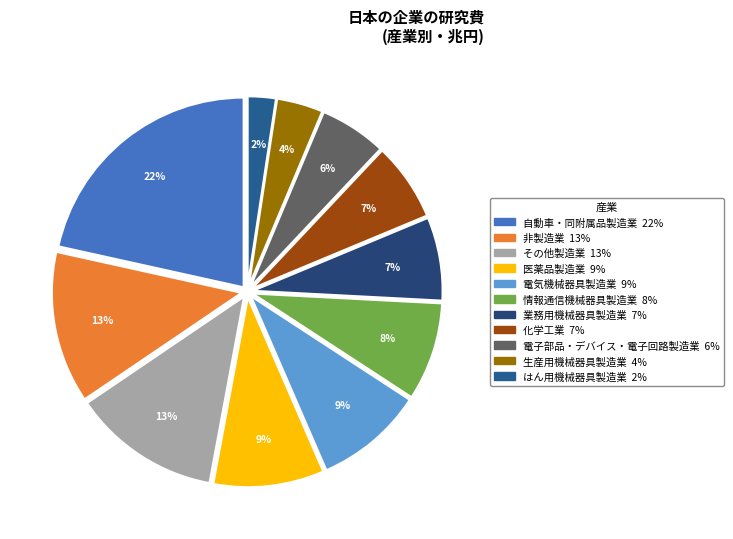

Does any single category account for the majority?

No